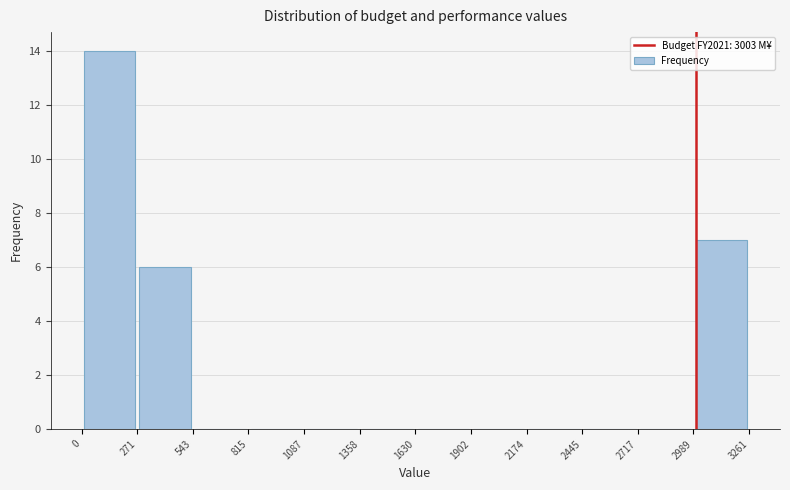

Reading left to right, list every bar in this chart as the range it spans on the x-axis followed by its height. The values are not printed on the chart, so give them approximately, as read against the axis.

0 to 271: 14
271 to 543: 6
543 to 815: 0
815 to 1087: 0
1087 to 1358: 0
1358 to 1630: 0
1630 to 1902: 0
1902 to 2174: 0
2174 to 2445: 0
2445 to 2717: 0
2717 to 2989: 0
2989 to 3261: 7